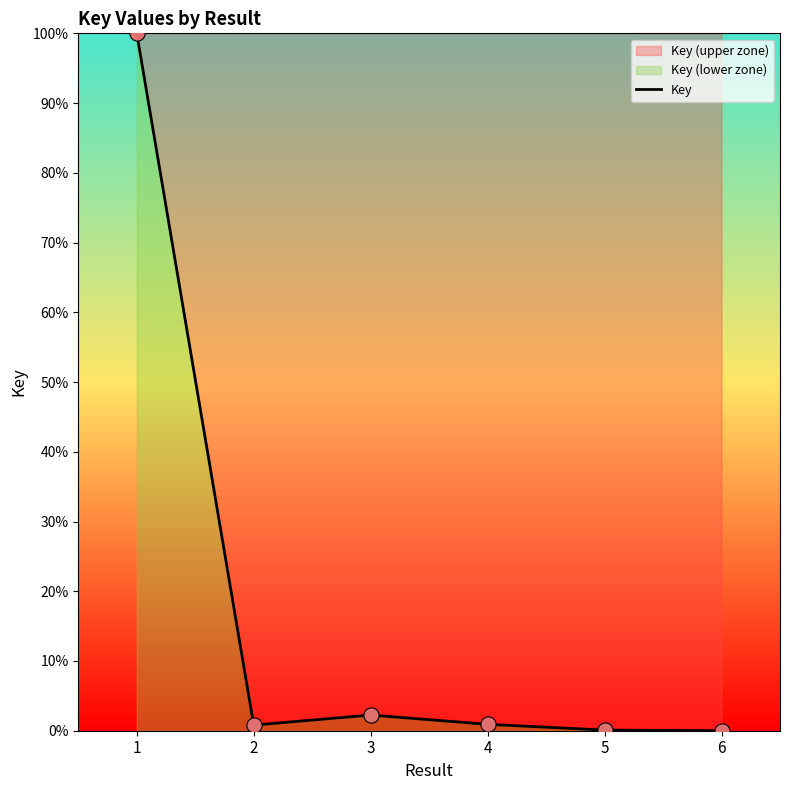

What is the change in value from 1 to 3?

-97.8